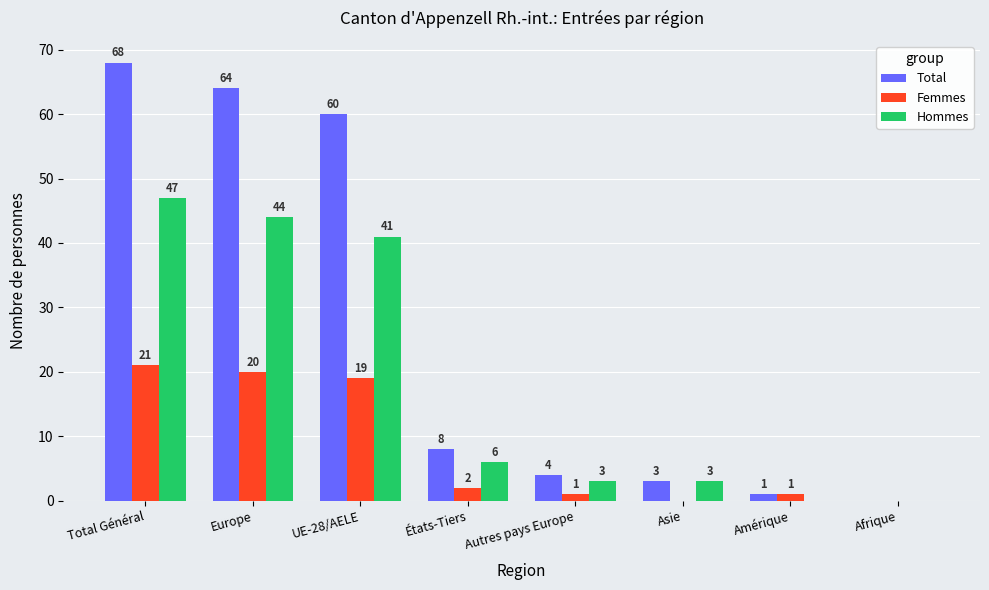

The Femmes series shows 37 at Total Général. True or false?

False